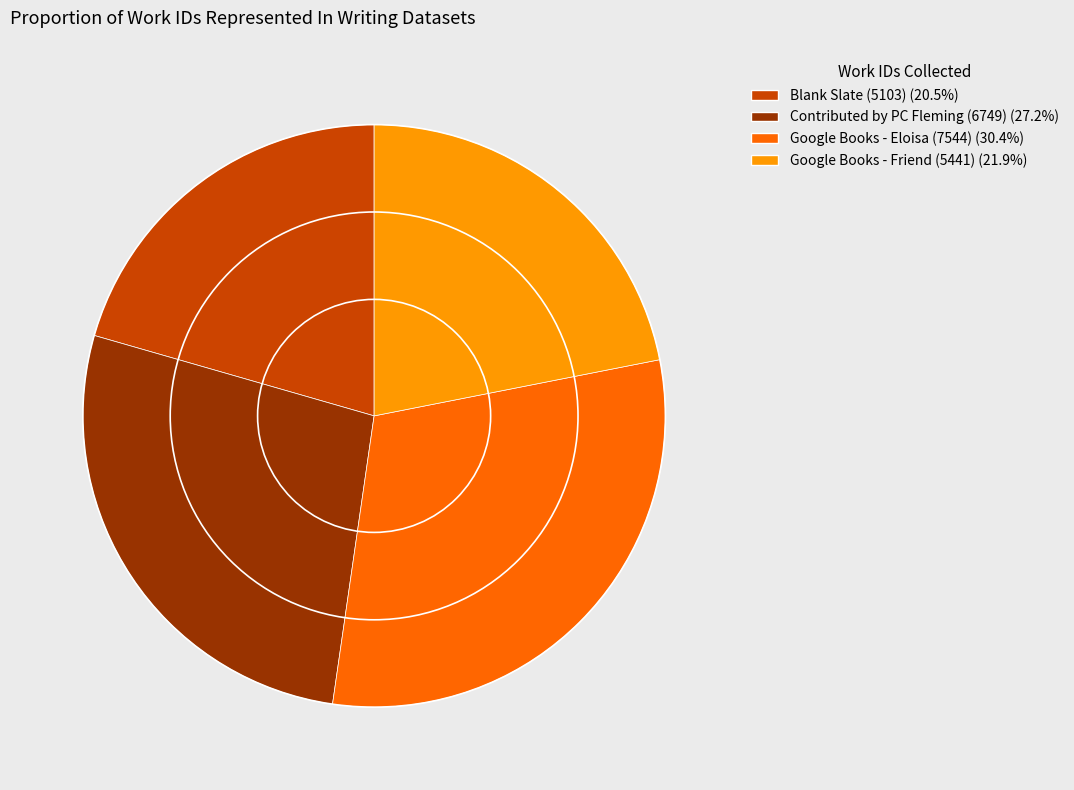

Rank the categories by value from lowest to highest.

Blank Slate (5103), Google Books - Friend (5441), Contributed by PC Fleming (6749), Google Books - Eloisa (7544)